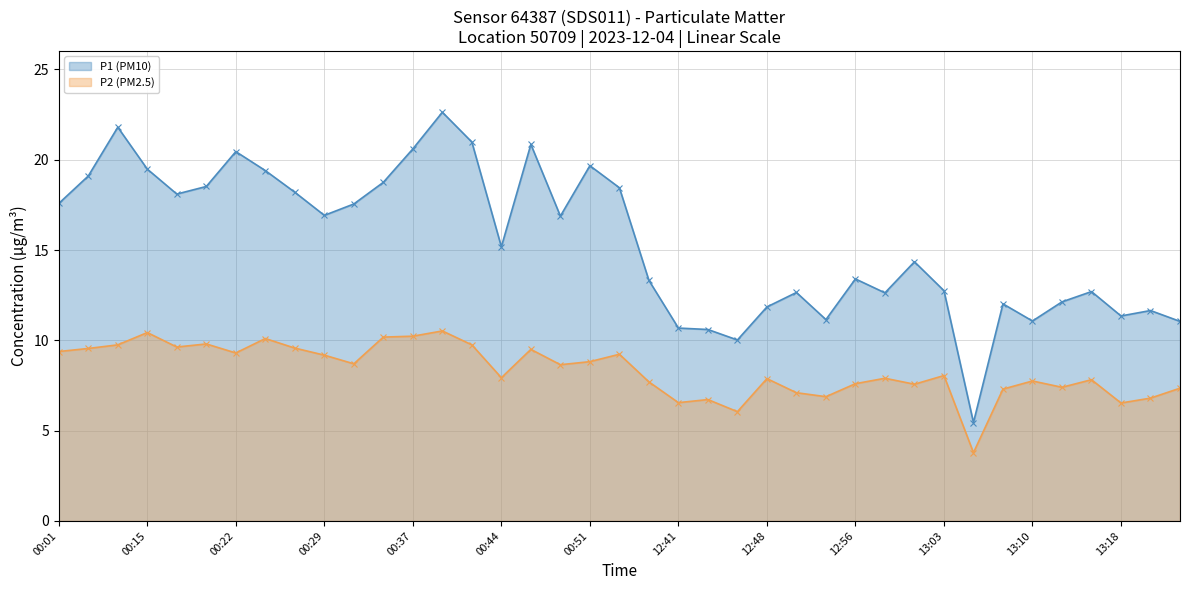

What is the minimum value shown in the chart?

3.8